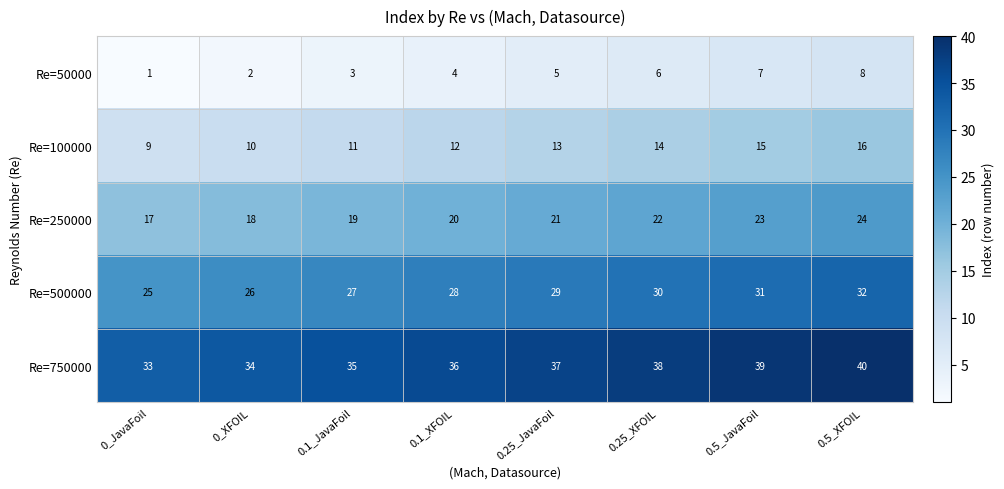

Which has a higher value, 0.1_JavaFoil or 0_JavaFoil?

0.1_JavaFoil